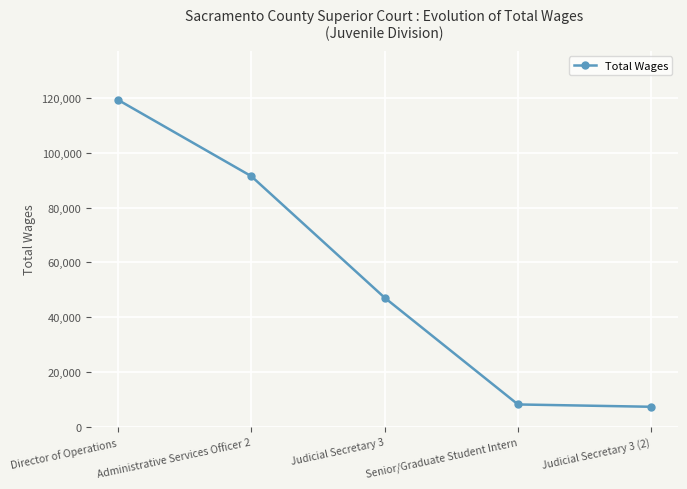

What is the difference between the maximum and minimum values?

111950